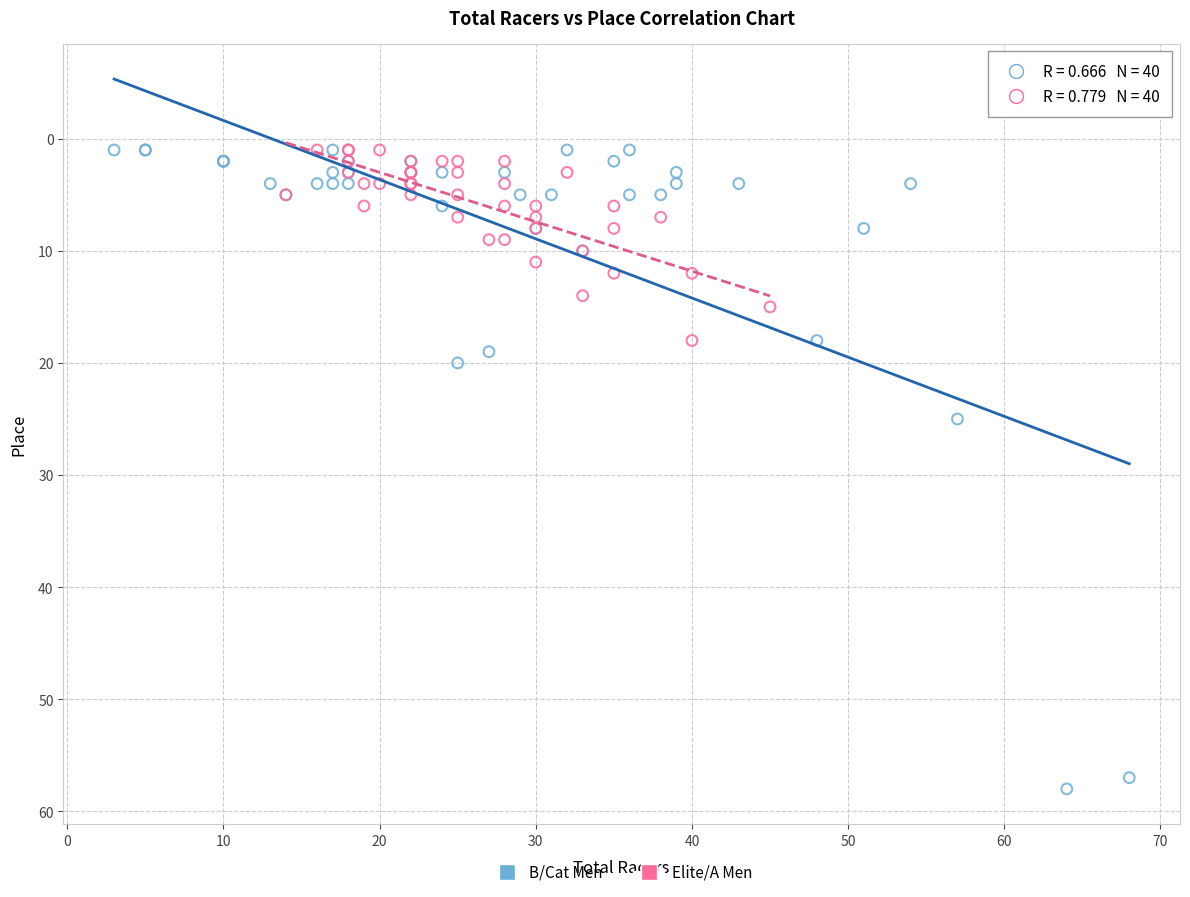

What are all the series names shown in the legend?

B/Cat Men, Elite/A Men